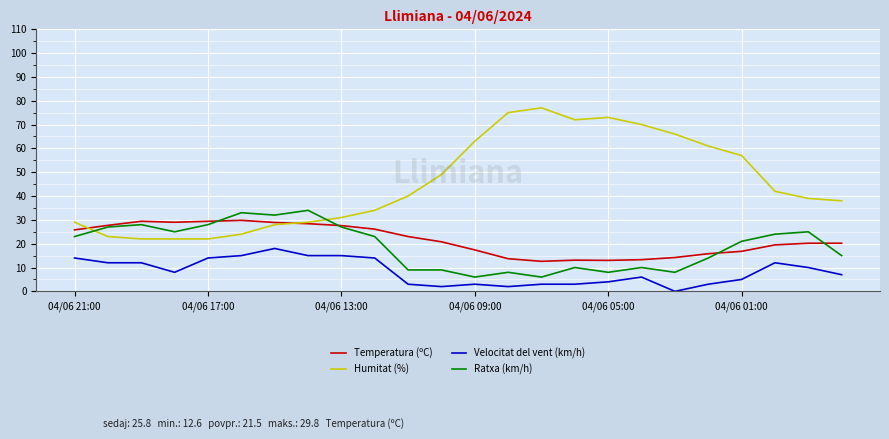

What is the lowest value of the Temperatura (ºC) series?

12.6